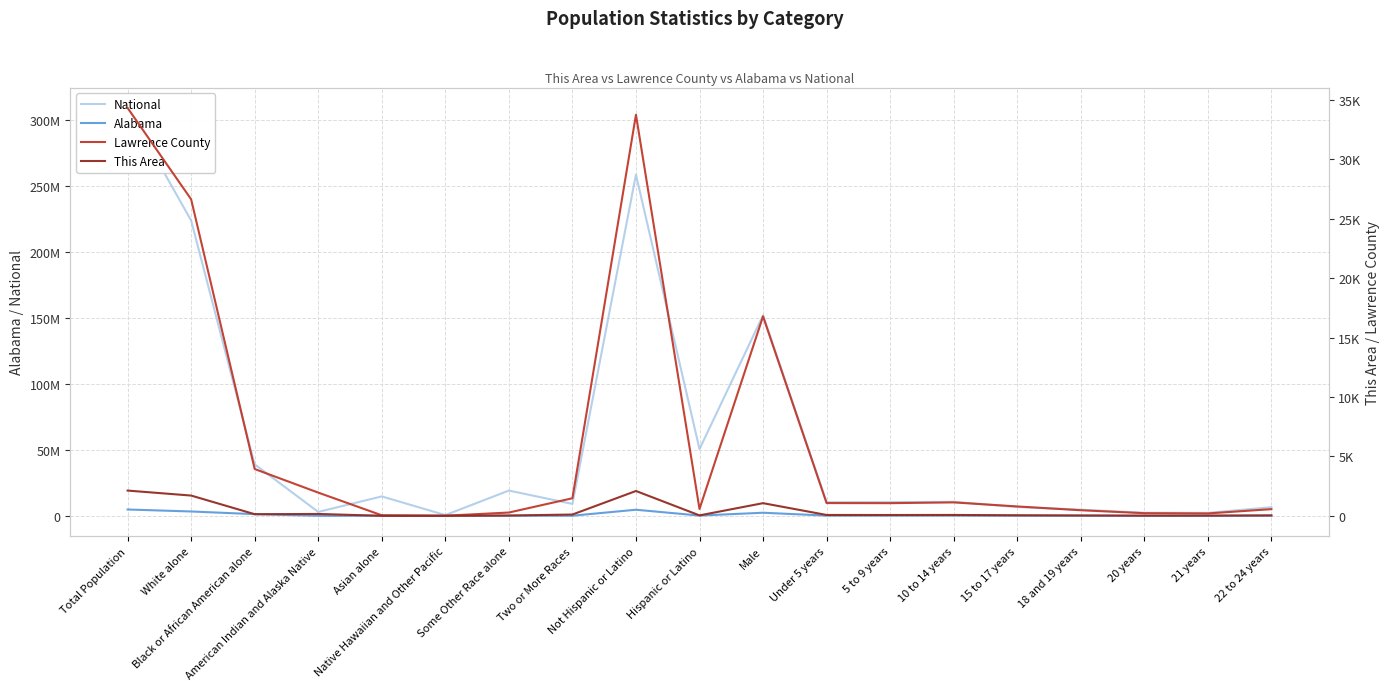

What is the total value across all series at Total Population?

313561737